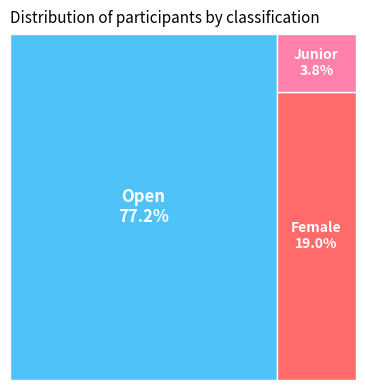

How many slices are in this pie chart?

3